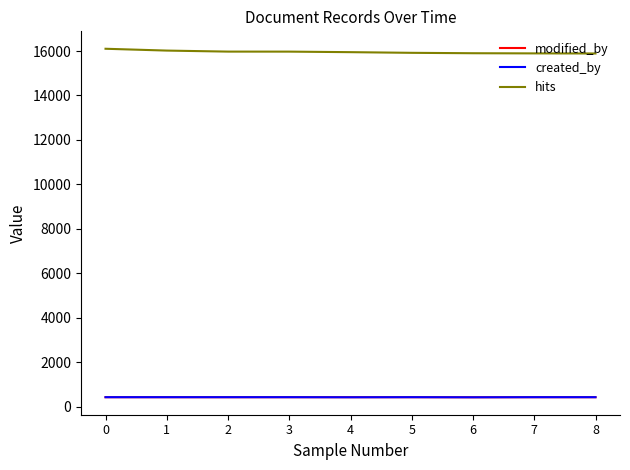

True or false: hits and created_by cross at least once.

False